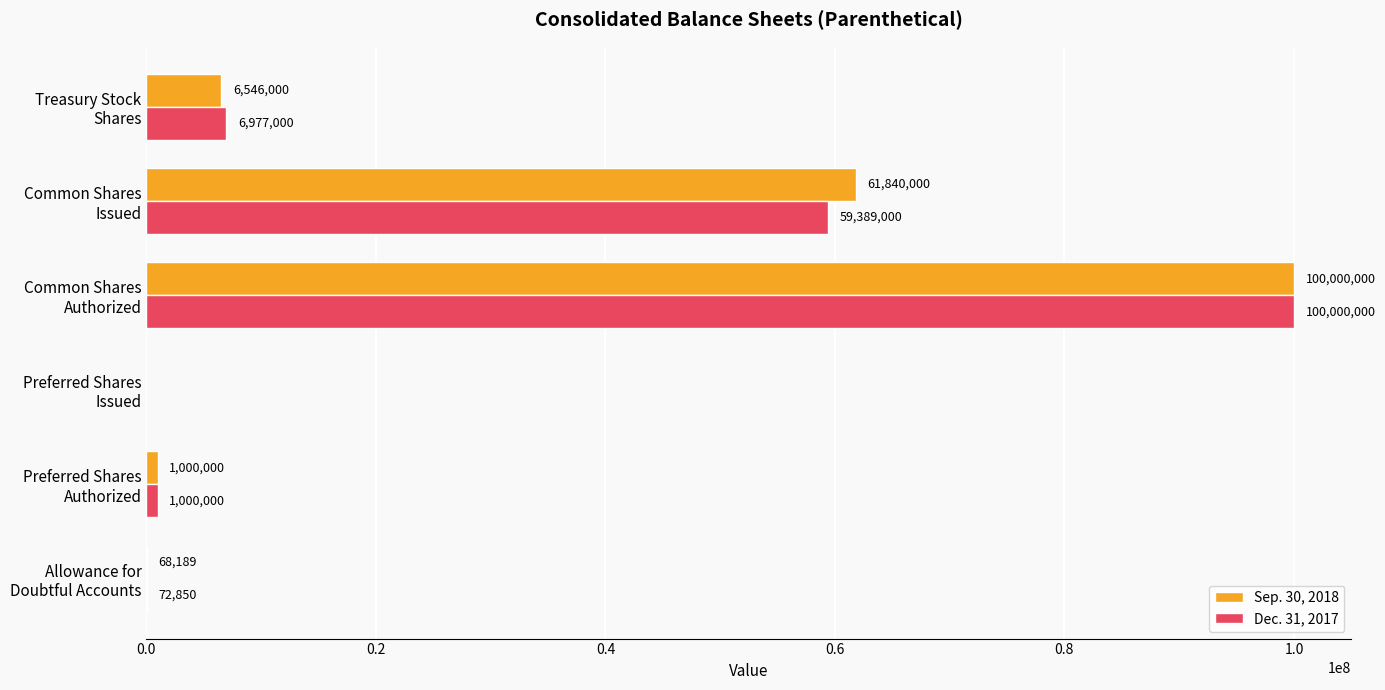

What is the highest value of the Dec. 31, 2017 series?

100000000